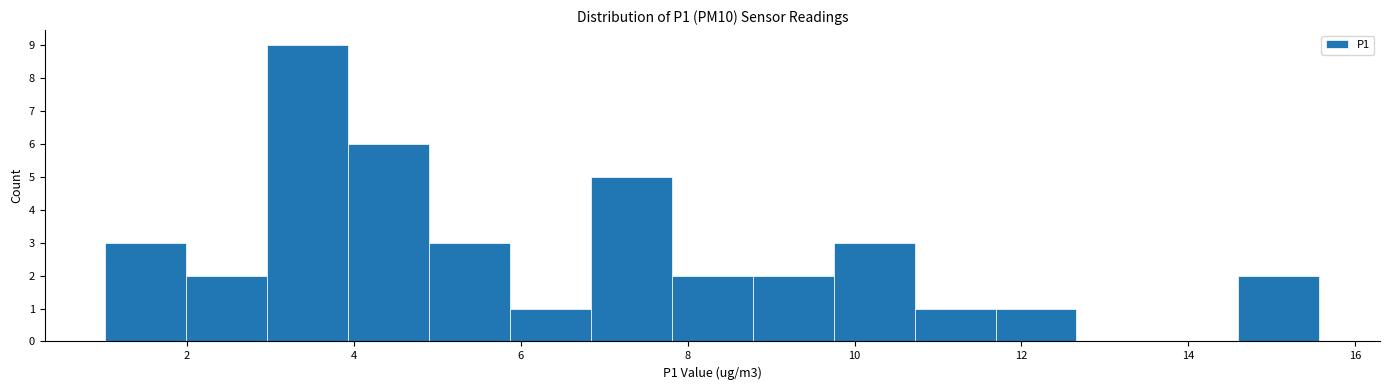

Reading left to right, transcribe this chart: for each bar, give the range it covers on the x-axis and its height. Neither the bar edges nor the heights are printed on the chart, so give them approximately, as read against the axes.

1.0 to 2.0: 3
2.0 to 3.0: 2
3.0 to 4.0: 9
4.0 to 5.0: 6
5.0 to 5.8: 3
5.8 to 6.8: 1
6.8 to 7.8: 5
7.8 to 8.8: 2
8.8 to 9.8: 2
9.8 to 10.8: 3
10.8 to 11.6: 1
11.6 to 12.6: 1
12.6 to 13.6: 0
13.6 to 14.6: 0
14.6 to 15.6: 2